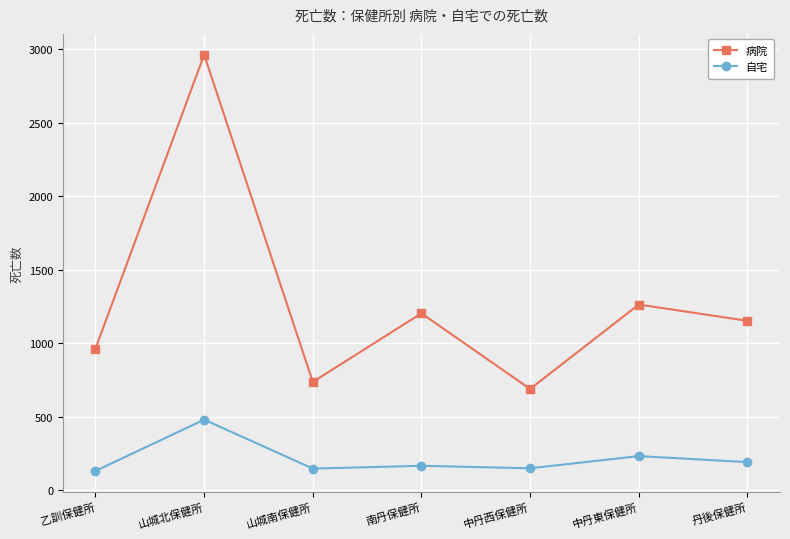

Where does the 自宅 series first go above 165?

山城北保健所